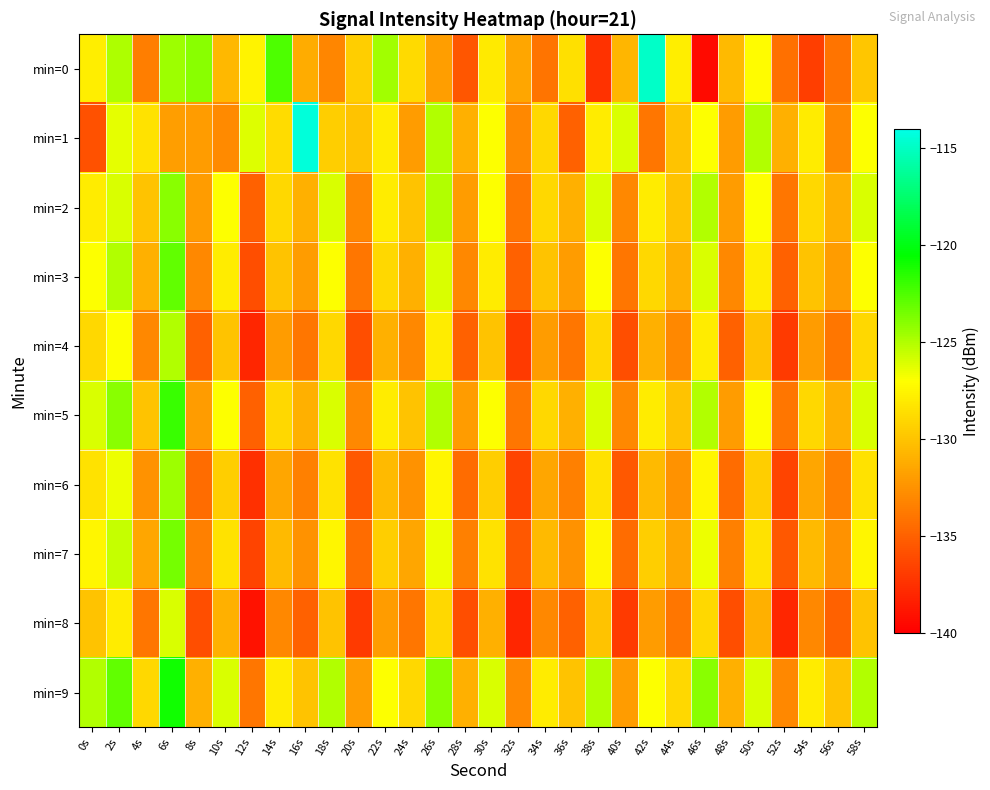

Which series changed the most between 38s and 52s?

min=2